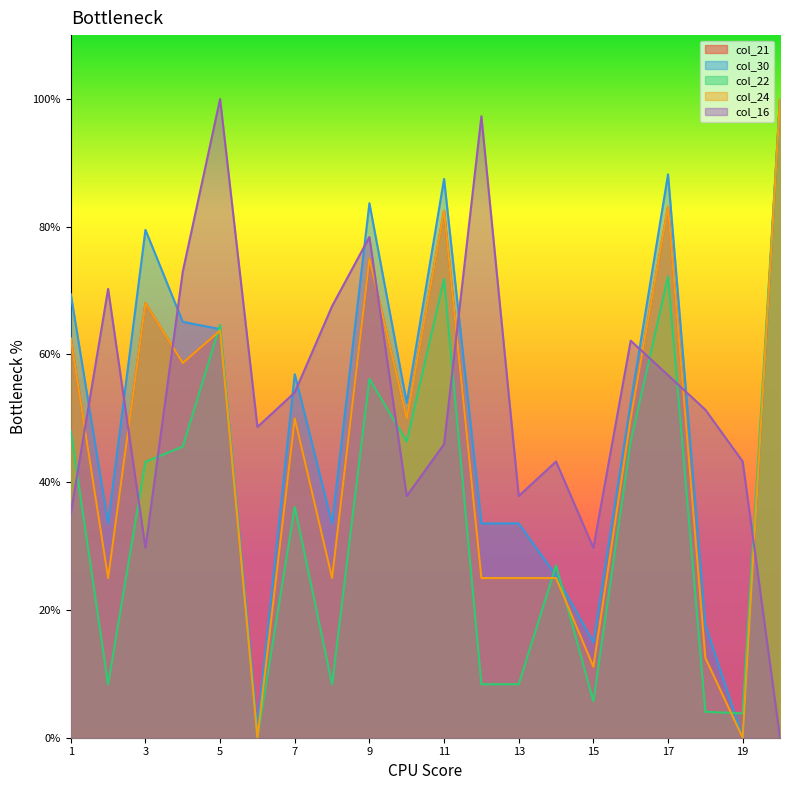

Count the number of data series in this chart.

5